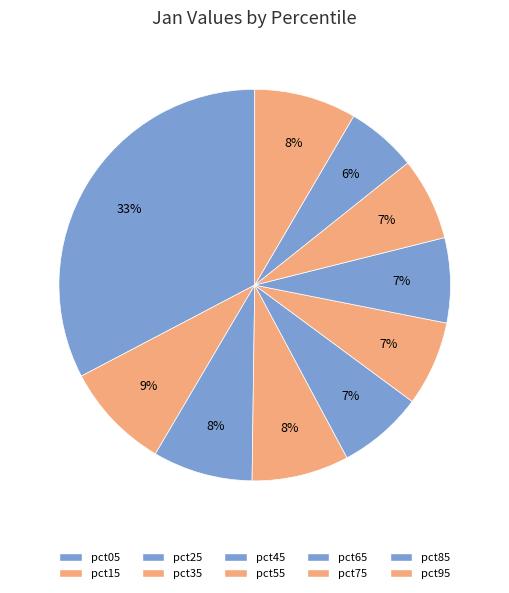

How many segments does this pie chart have?

10